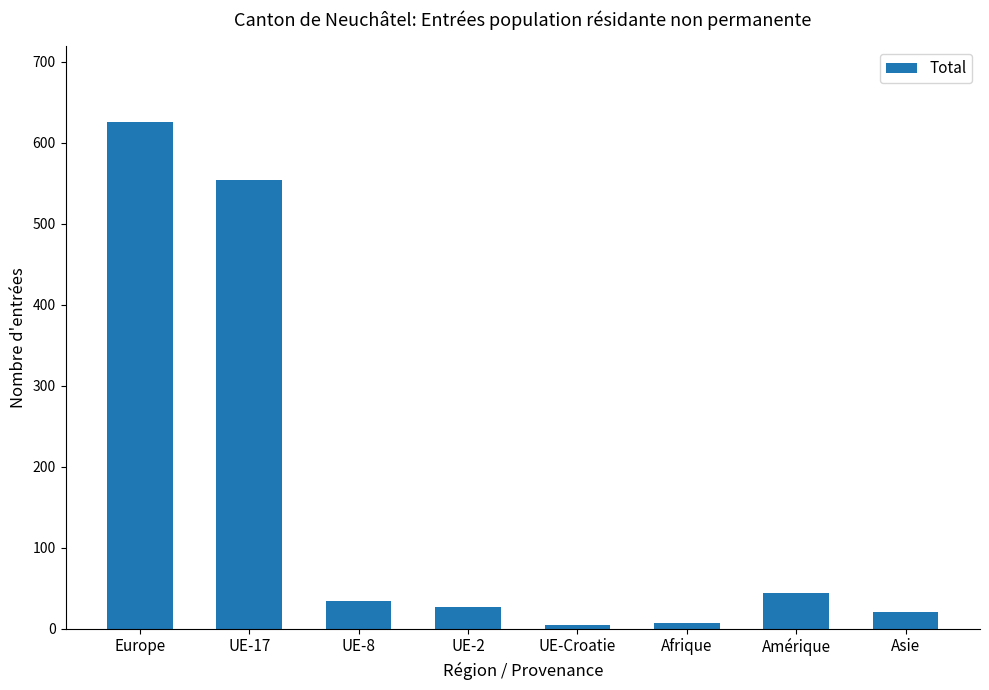

What is the label of the 5th bar from the right?

UE-2